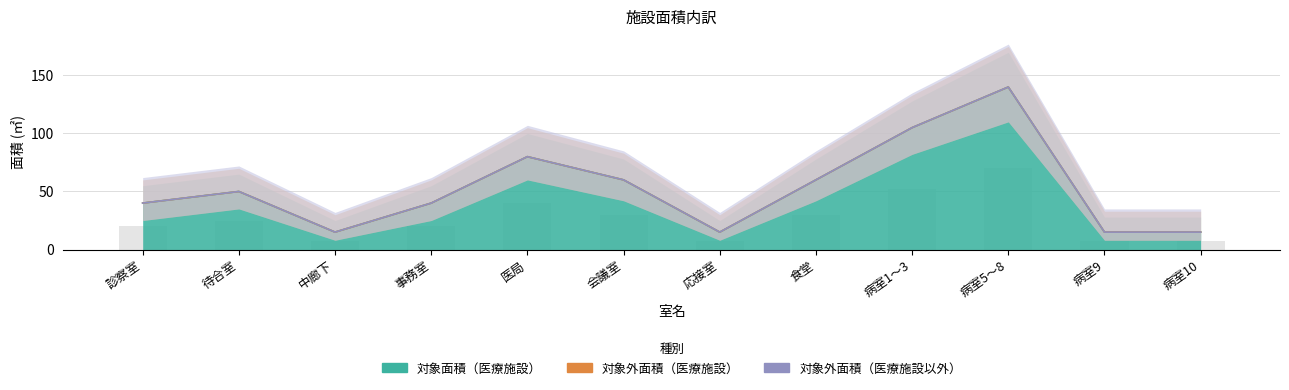

Which series has the largest range (max minus min)?

対象面積（医療施設）